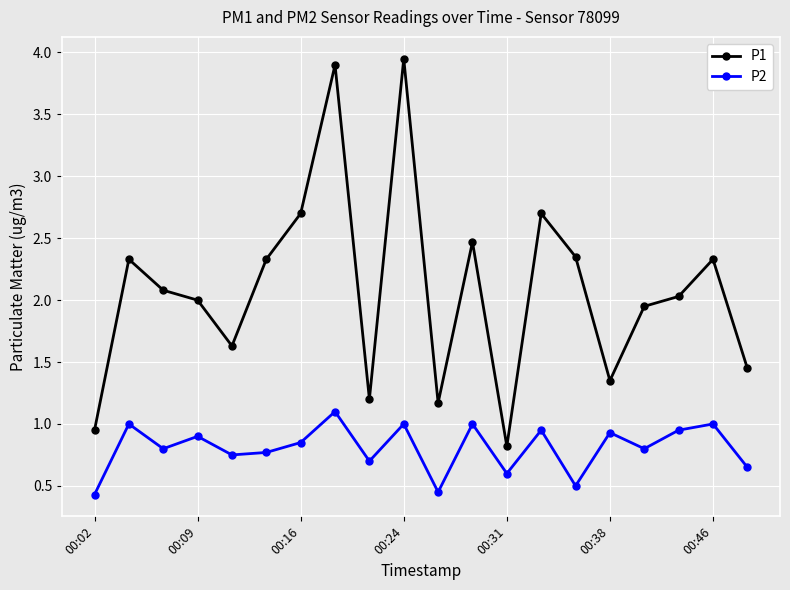

True or false: P2 and P1 cross at least once.

False